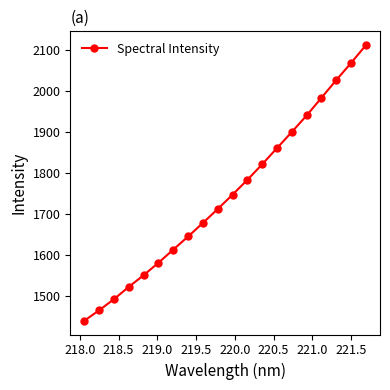

What is the minimum value shown in the chart?

1440.8